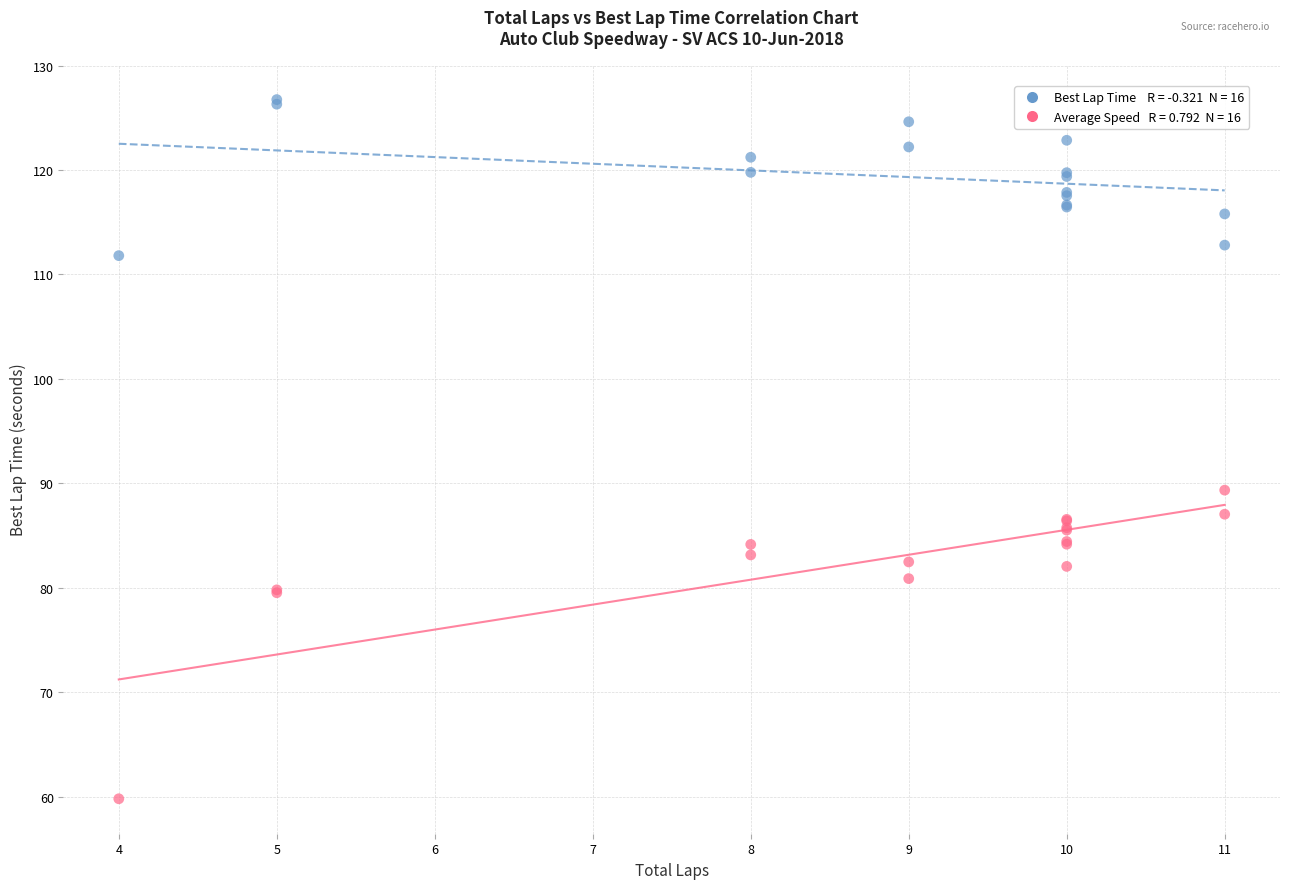

Across all series, what Y value is closest to 93?

89.4